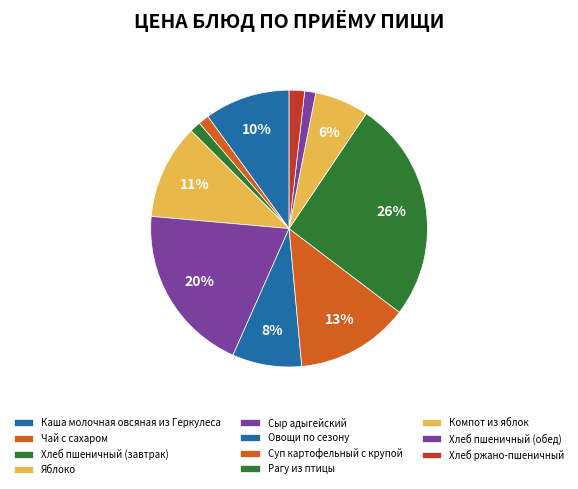

To the nearest percent, what percentage of the pie is Чай с сахаром?

1%